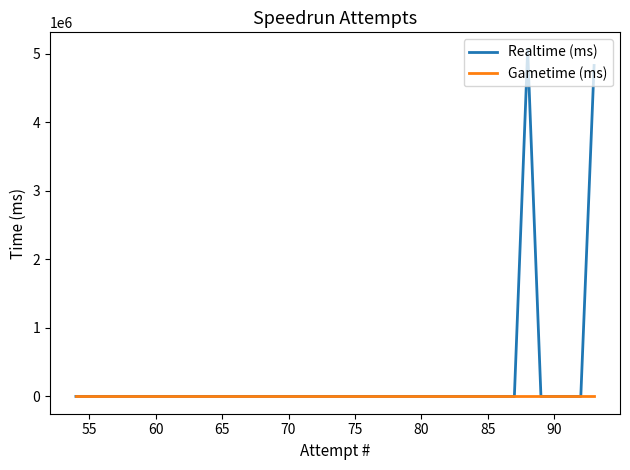

What is the difference between the maximum and minimum values in the Realtime (ms) series?

5062490